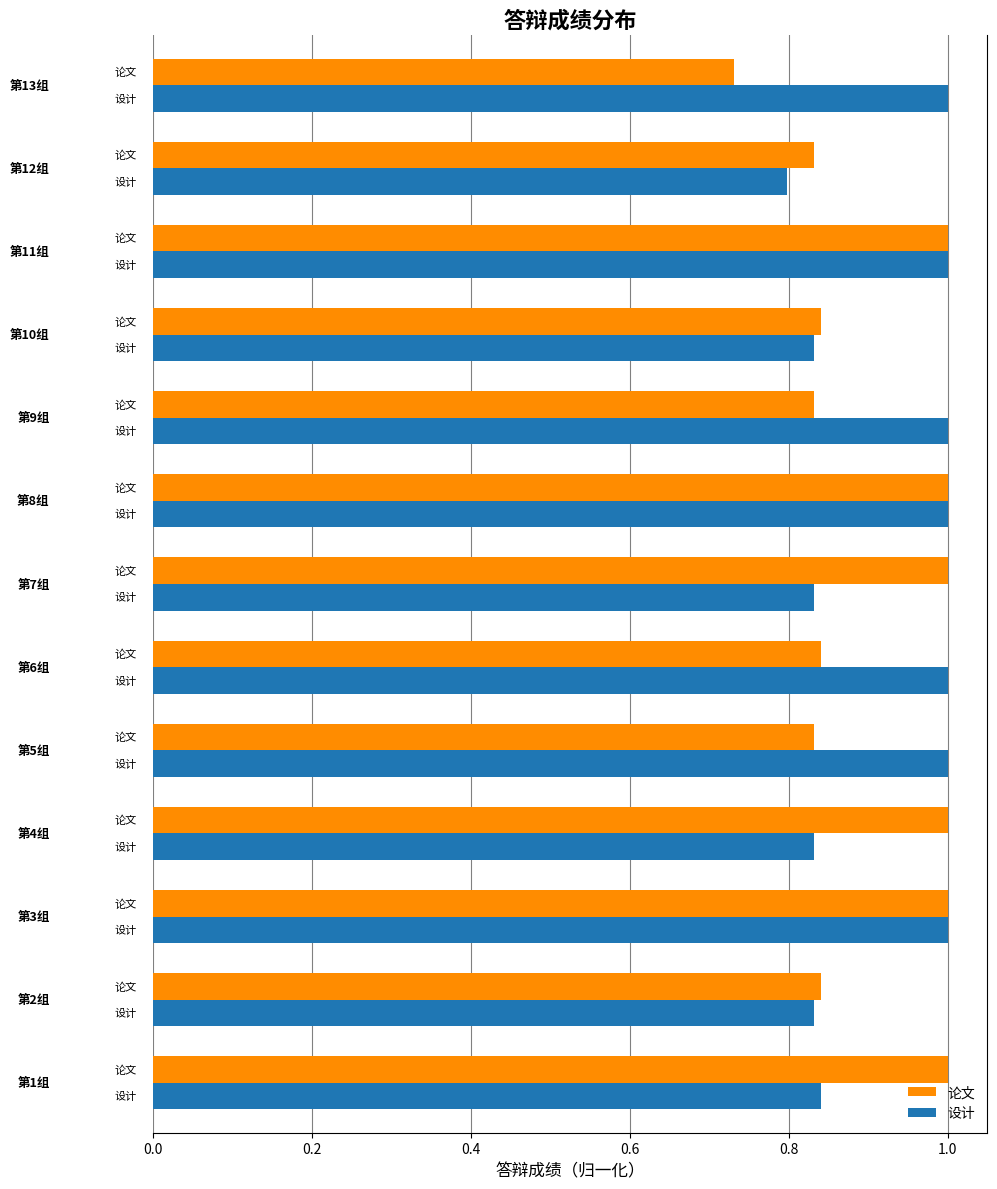

At how many categories does at least one series exceed 0?

13